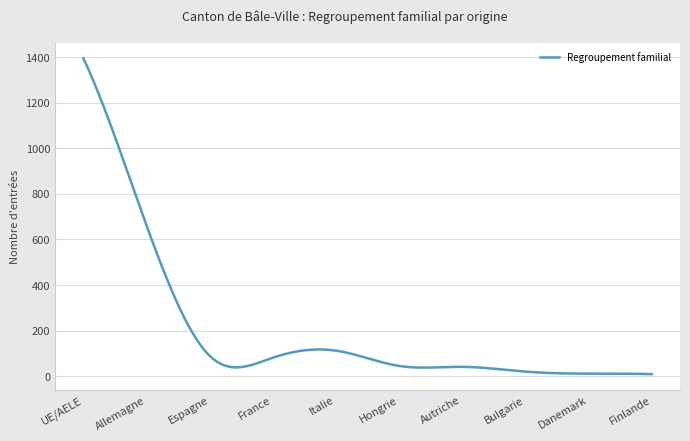

What is the greatest value displayed?

1395.0